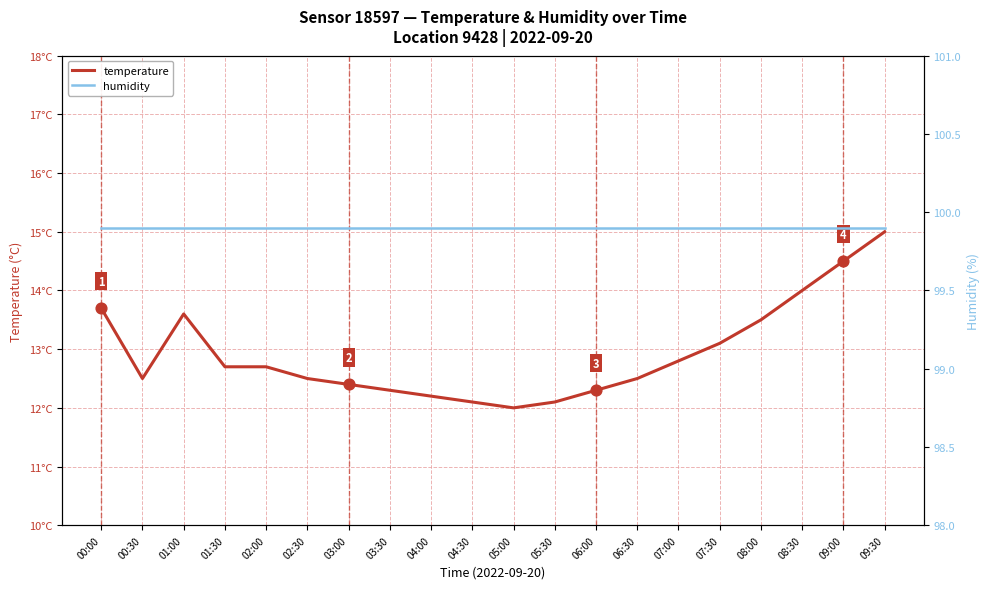

What are all the series names shown in the legend?

temperature, humidity